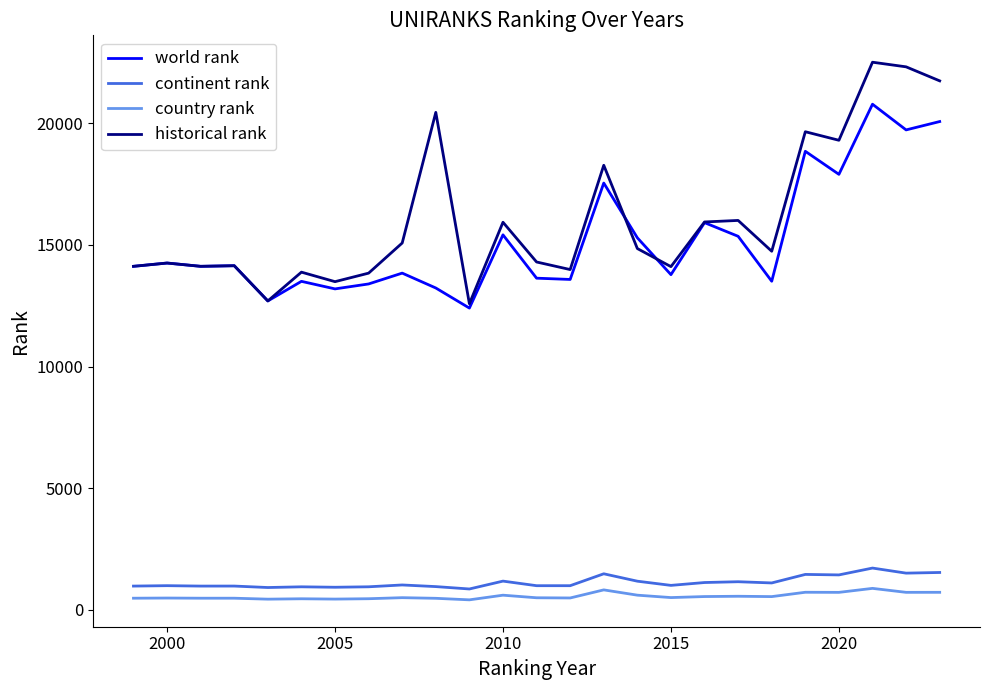

True or false: world rank and continent rank intersect in this chart.

False